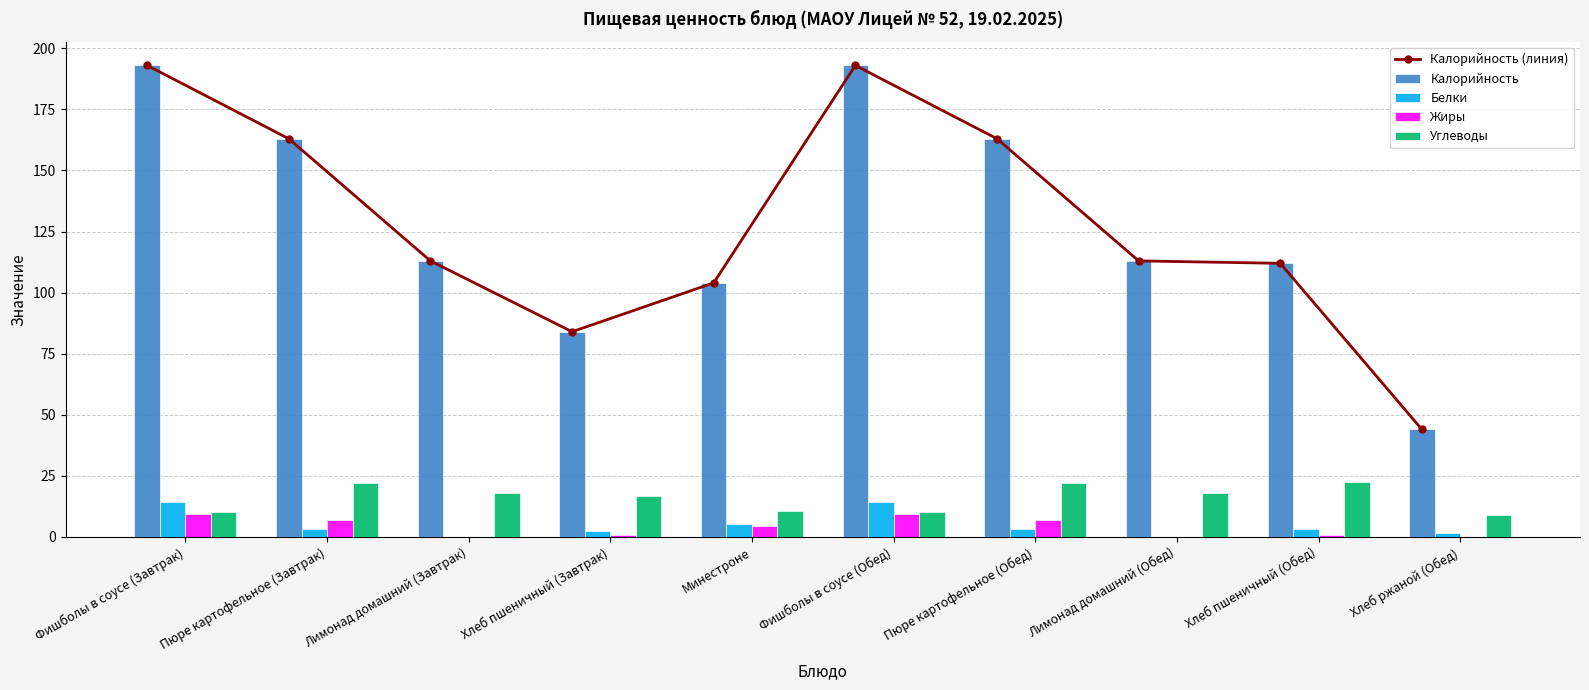

Where does the Белки series first go above 3?

Фишболы в соусе (Завтрак)